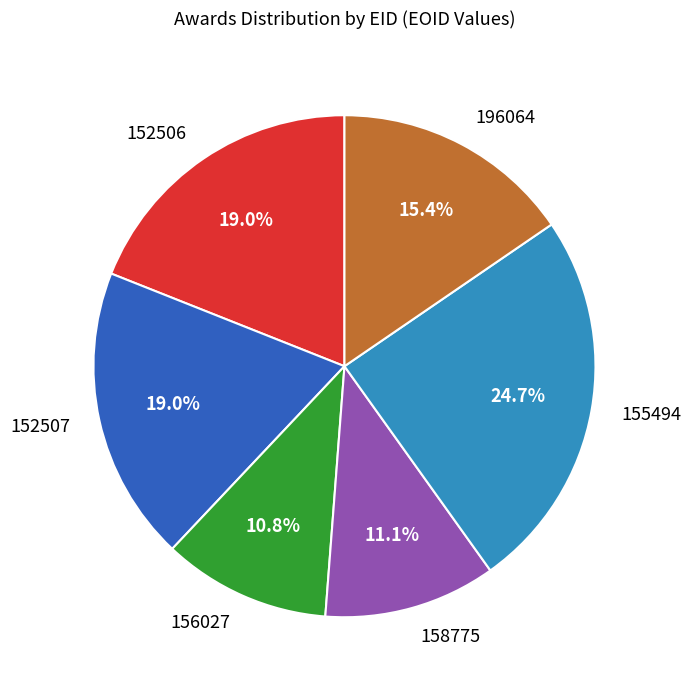

What is the largest slice in the pie chart?

155494